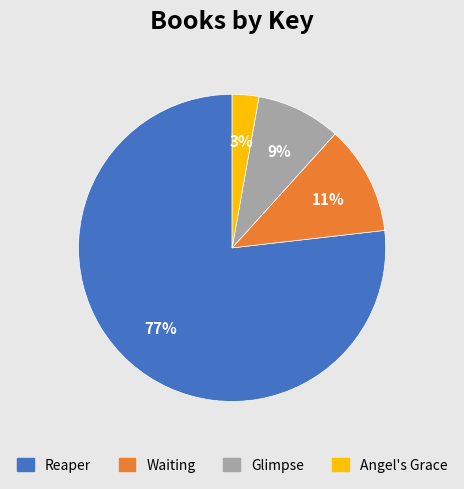

To the nearest percent, what is the average slice percentage?

25%